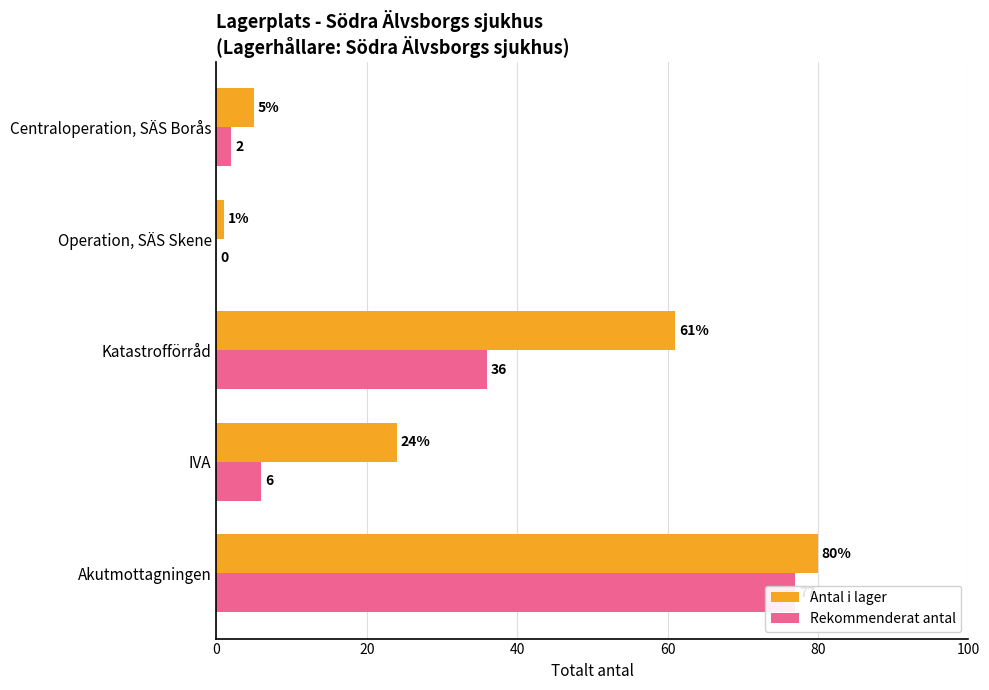

What is the total value across all series at 0?

157